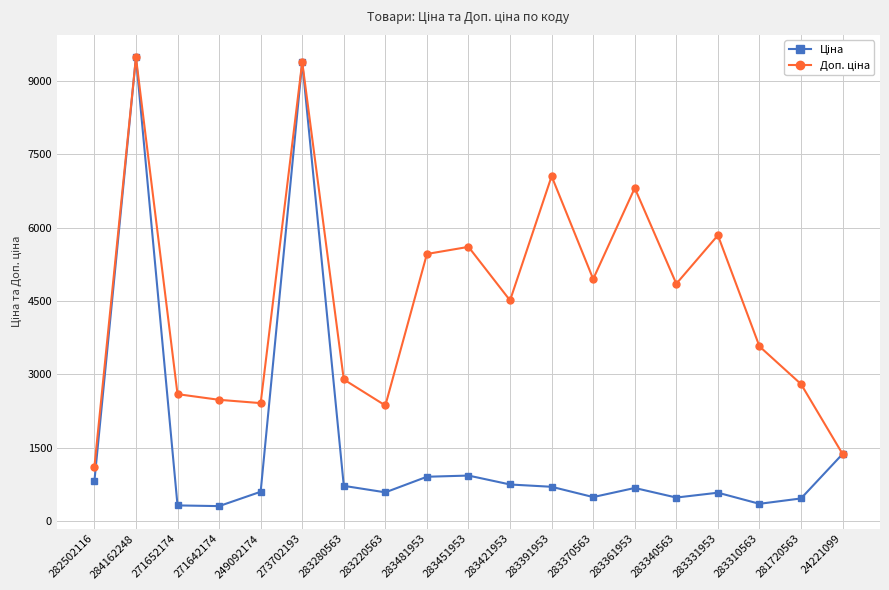

What is the label of the 18th point from the right?

284162248